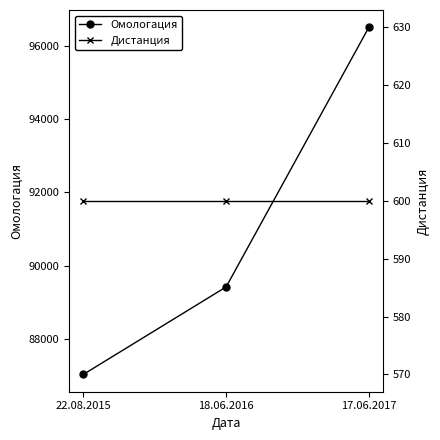

What is the spread (max minus min) of values at 17.06.2017?

95914